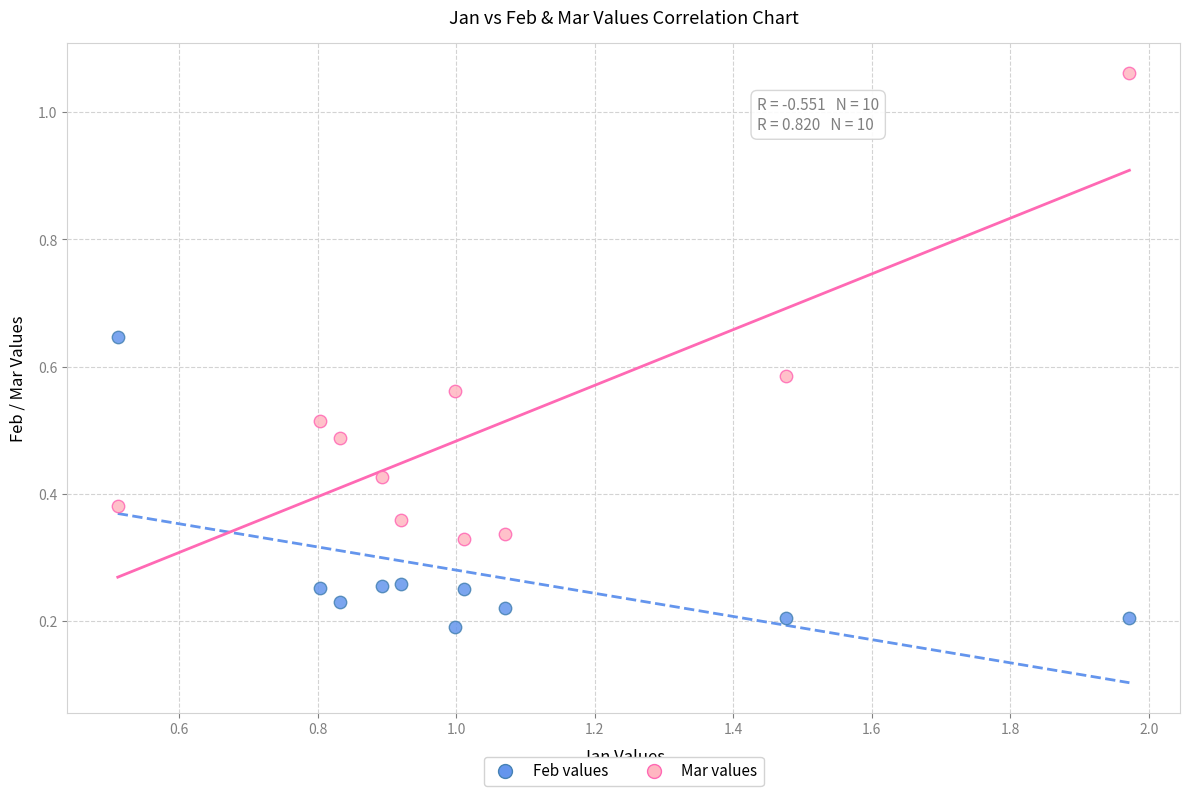

What is the X range (max minus min) for the scatter plot?

1.5